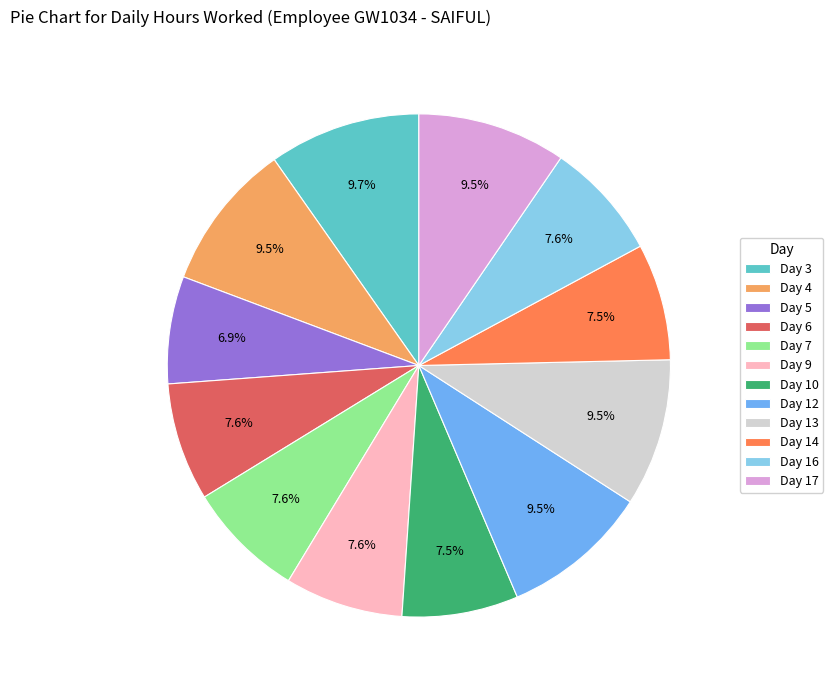

What is the smallest slice in the pie chart?

Day 5